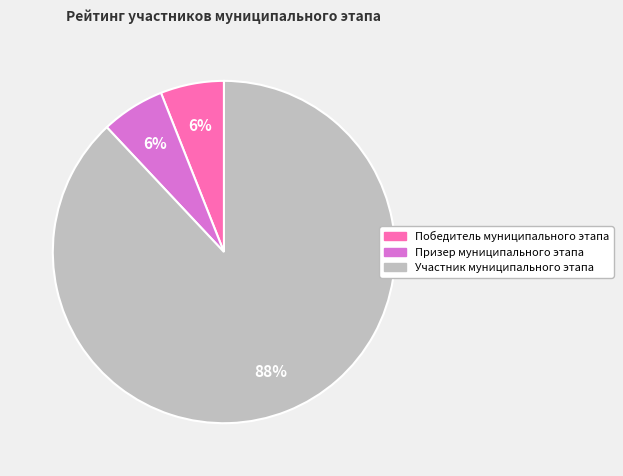

Is it true that Участник муниципального этапа is 97% of the pie?

False